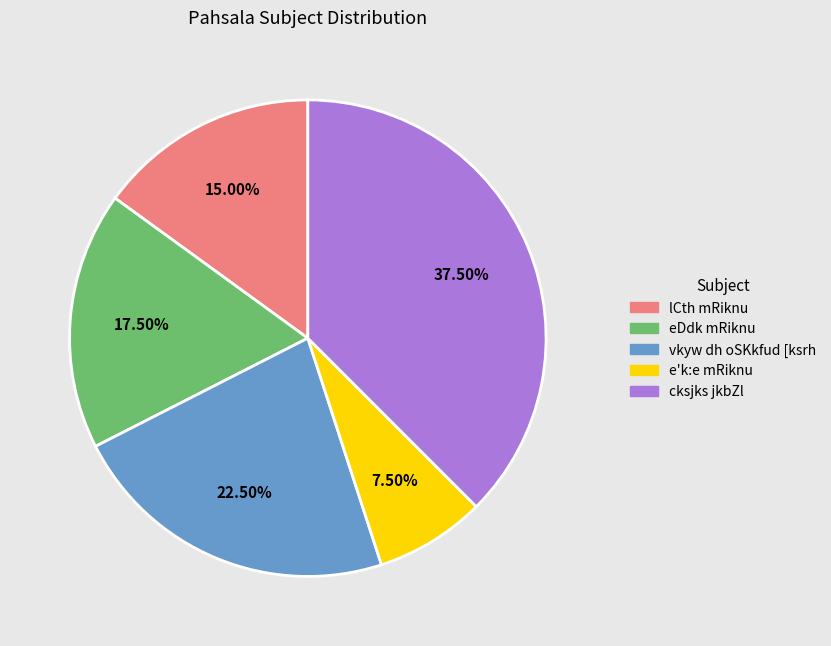

Which slice is the smallest?

e'k:e mRiknu